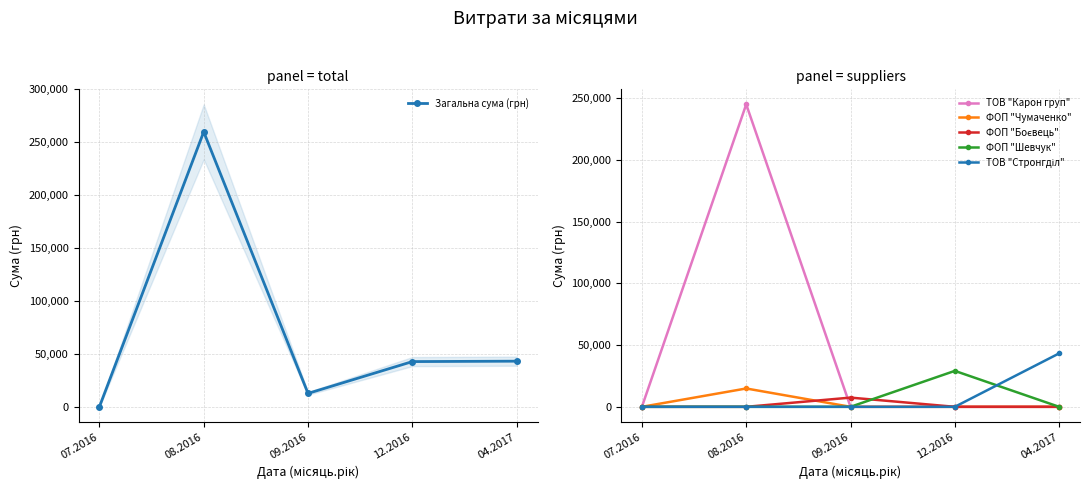

True or false: ФОП "Шевчук" and ТОВ "Карон груп" intersect in this chart.

False